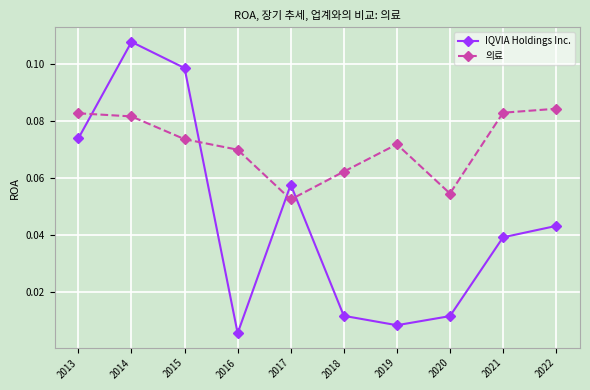

Rank the series by their average value, from lowest to highest.

IQVIA Holdings Inc., 의료